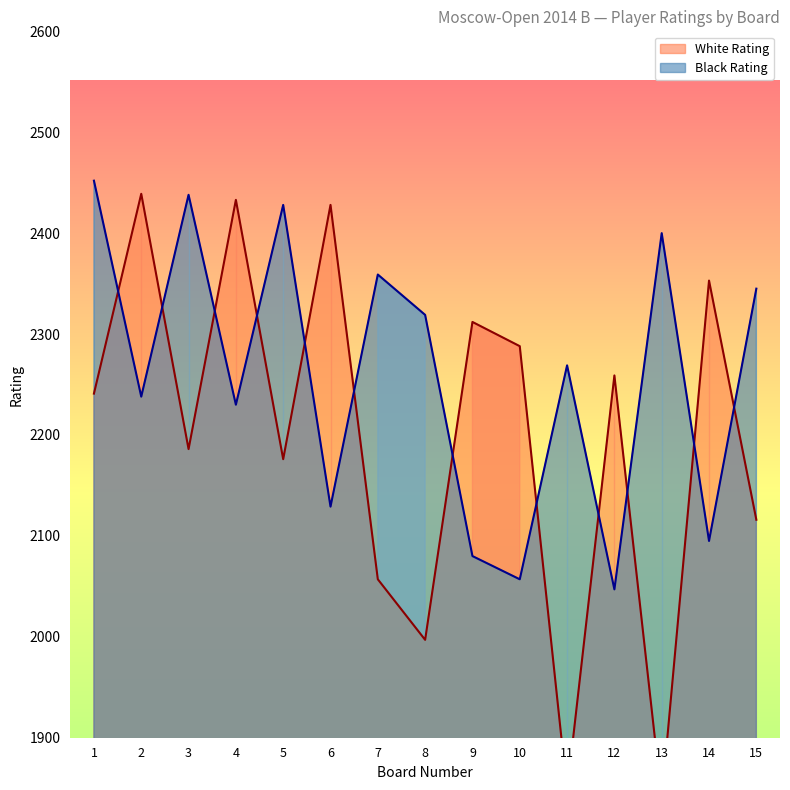

Reading right to left, transcribe all the data shown in this chart.

White Rating: 2116	2353	1839	2259	1847	2288	2312	1997	2057	2428	2176	2433	2186	2439	2241
Black Rating: 2345	2095	2400	2047	2269	2057	2080	2319	2359	2129	2428	2230	2438	2238	2452